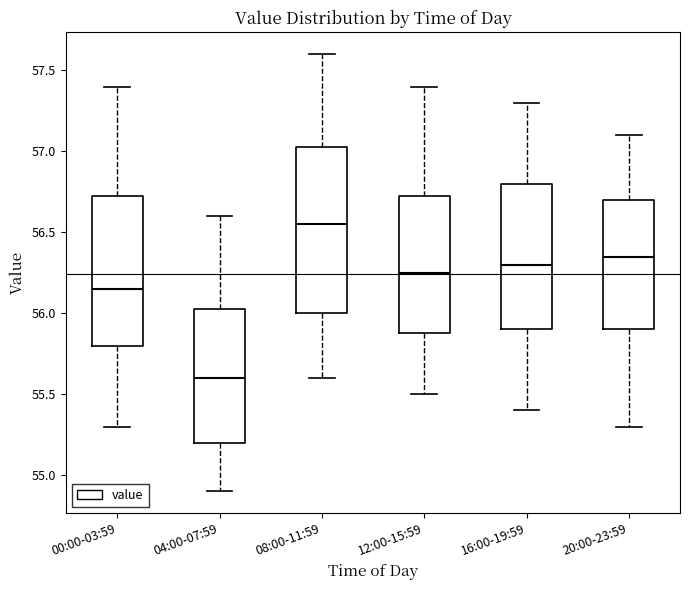

Where is the lower edge of the box for 08:00-11:59 on the y-axis? The values are not printed on the chart, so give them approximately, as read against the axis.

56.00